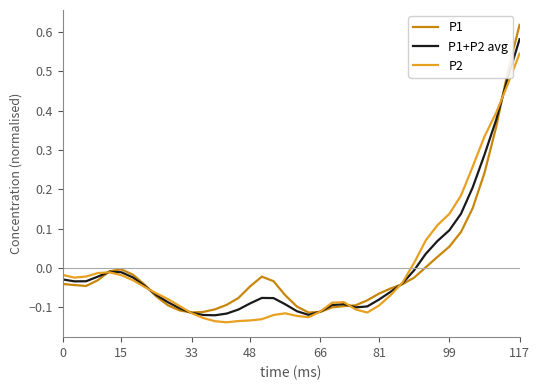

Rank the series by their maximum value, from lowest to highest.

P2, P1+P2 avg, P1